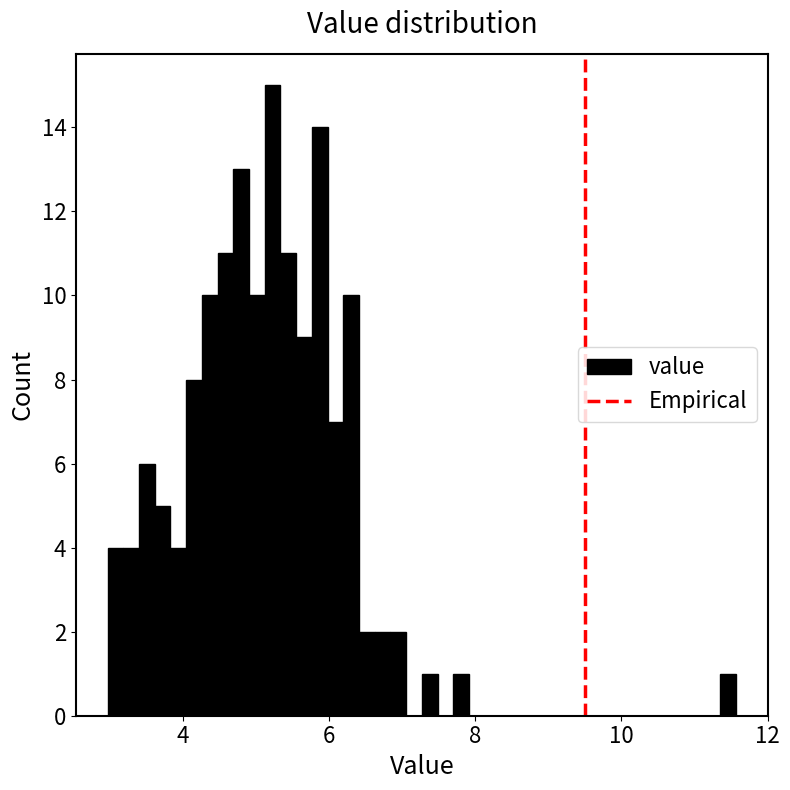

Around what value on the x-axis is the tallest bar? Give the approximate position of its centre, as read against the axis.

5.2